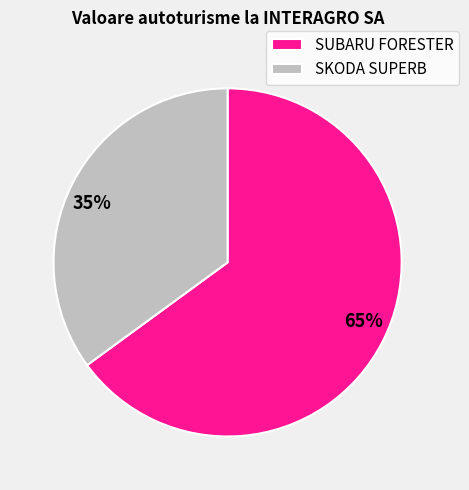

What is the largest slice in the pie chart?

SUBARU FORESTER